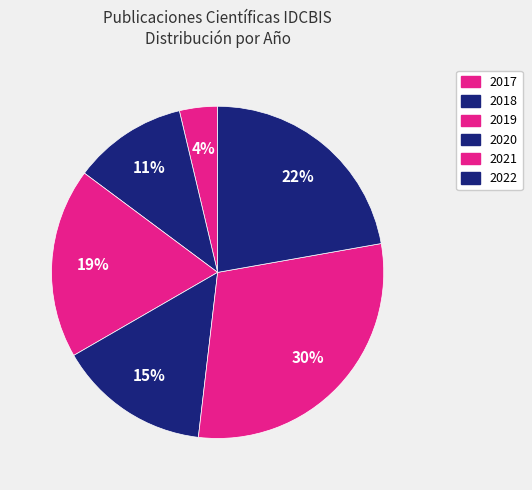

Is it true that 2021 is 30% of the pie?

True